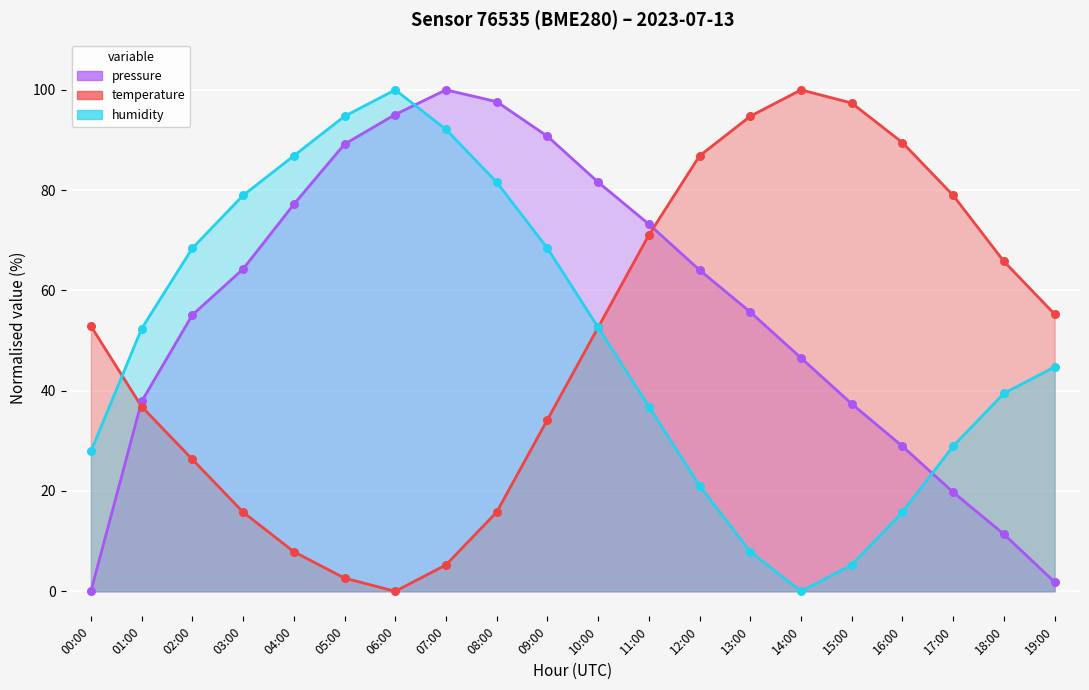

At how many categories does at least one series exceed 82?

11